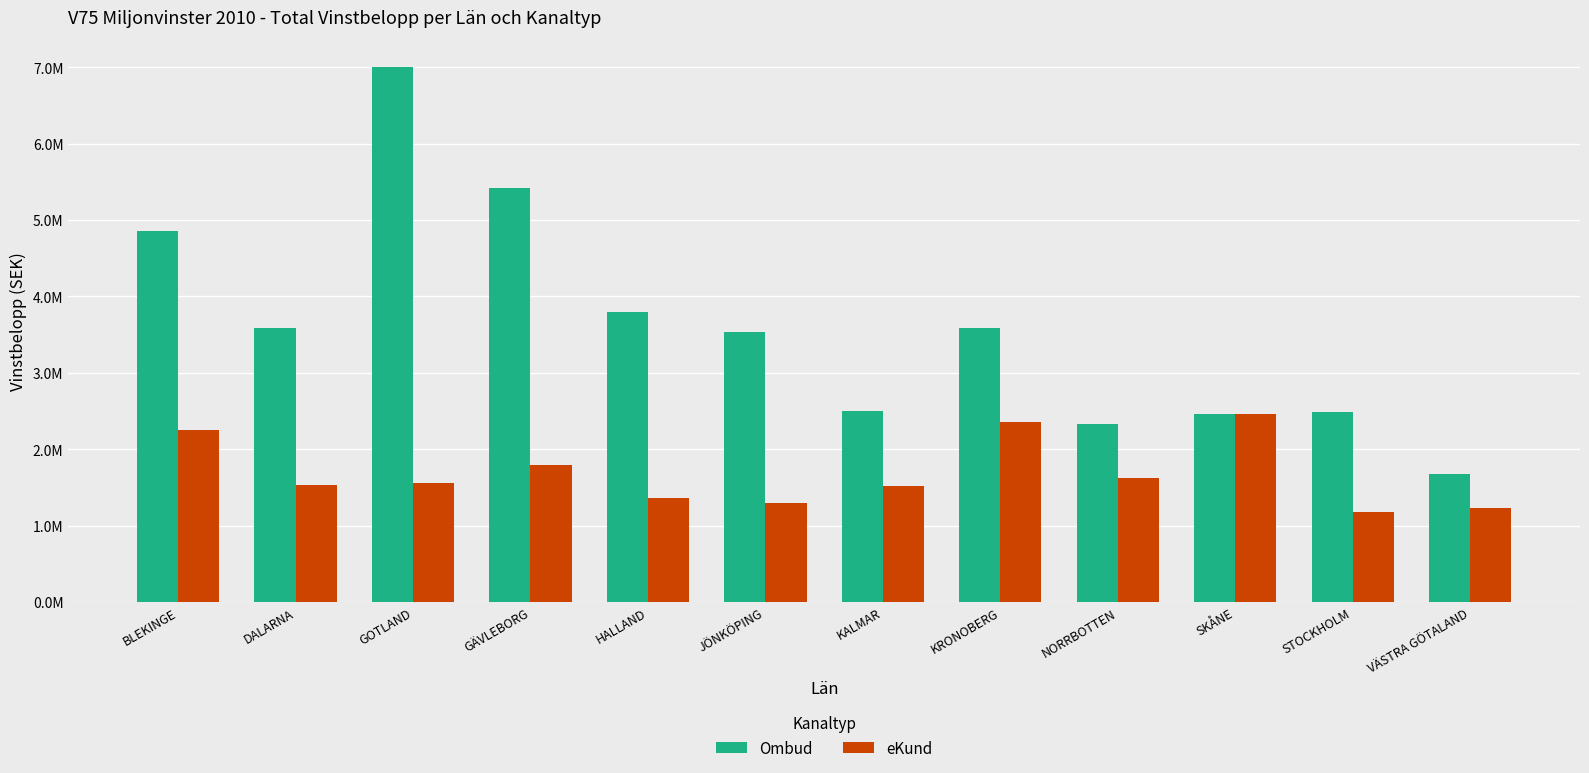

Reading left to right, extract all data points from this chart.

Ombud: 4853767	3590307	7009817	5420507	3798990	3530555	2502531	3590307	2331035	2467256	2492434	1670831
eKund: 2249375	1526010	1559064	1799753	1362508	1292772	1516510	2355465	1620353	2465380	1175766	1233790